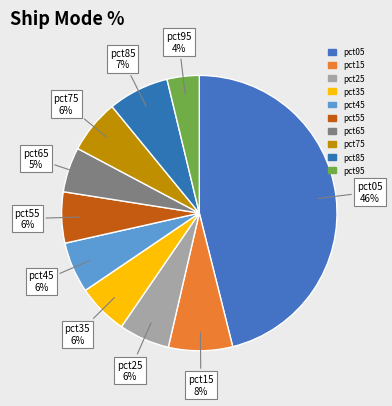

Count the number of slices in the pie.

10